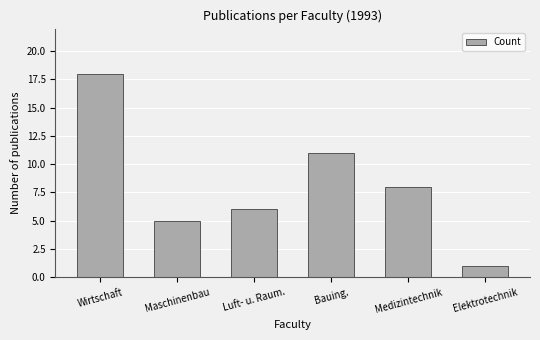

Reading left to right, what are all the values shown in this chart?

Wirtschaft=18	Maschinenbau=5	Luft- u. Raum.=6	Bauing.=11	Medizintechnik=8	Elektrotechnik=1